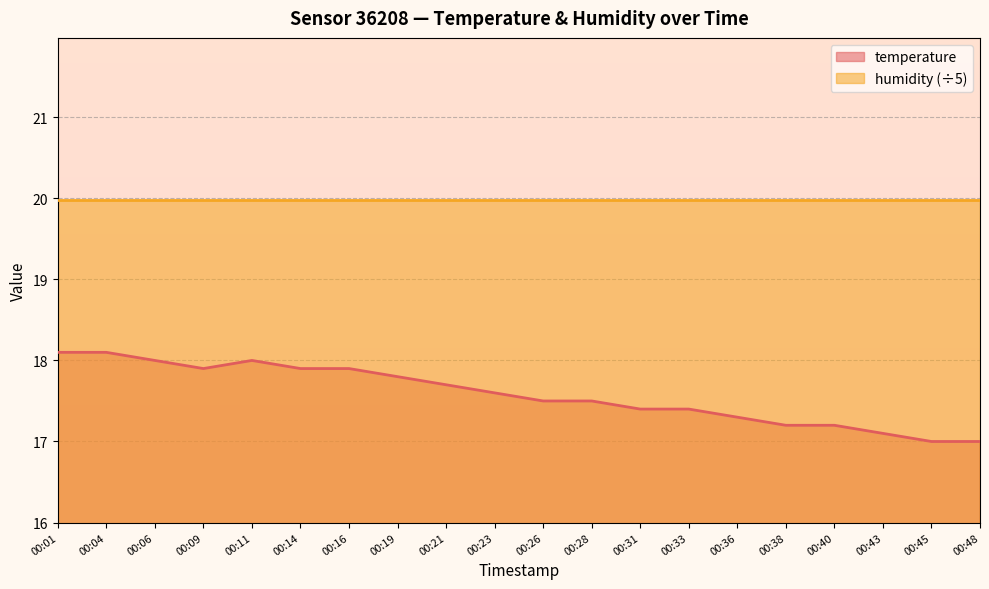

True or false: the data shows 17.4 at 00:31.

True